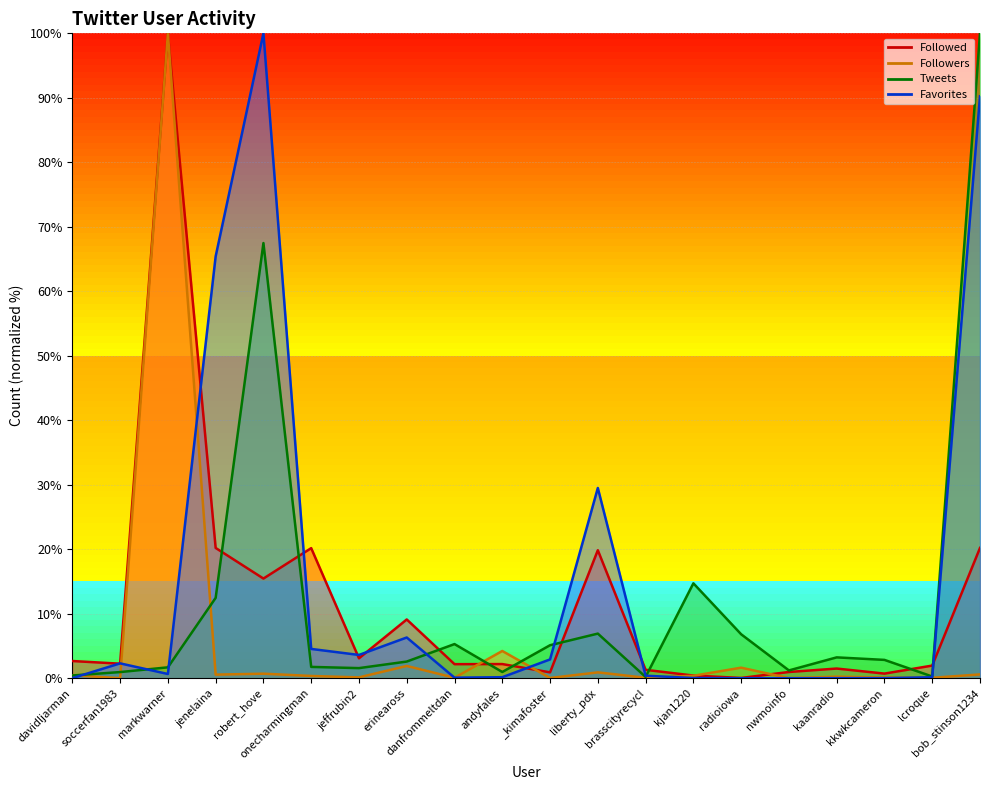

What is the greatest value displayed?

100.0